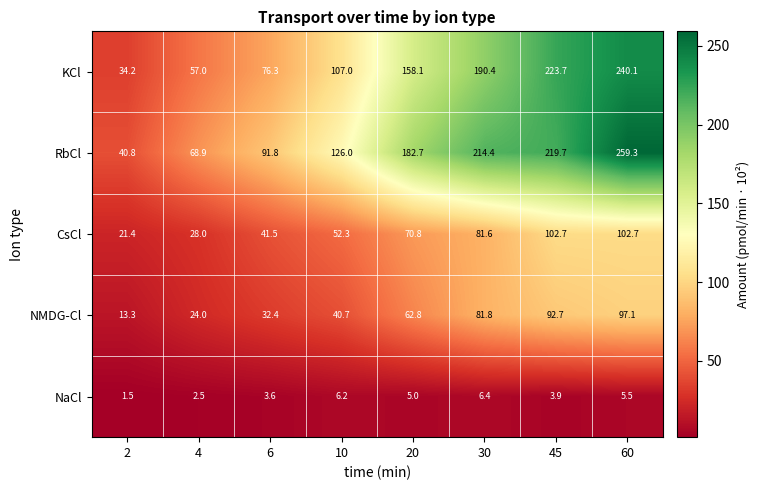

Which series has the largest range (max minus min)?

RbCl